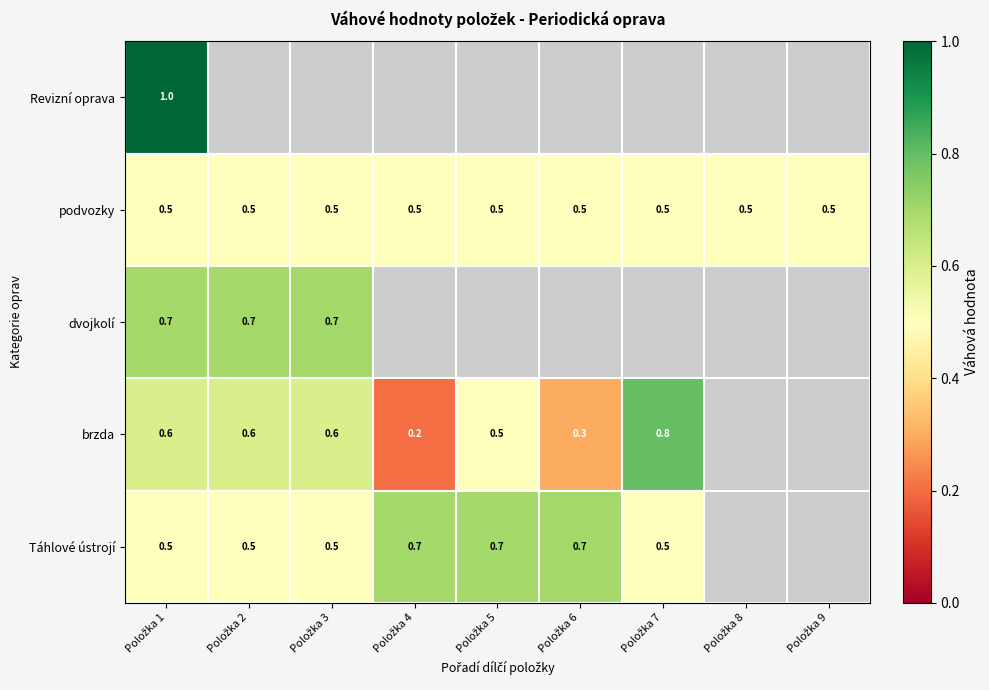

Count the number of data series in this chart.

5